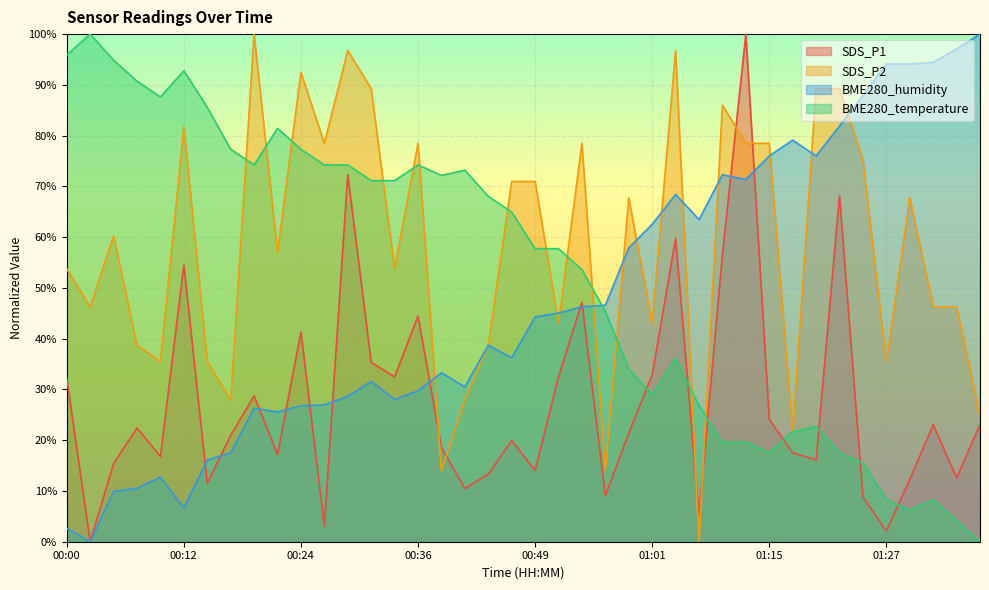

How many lines are shown in the chart?

4